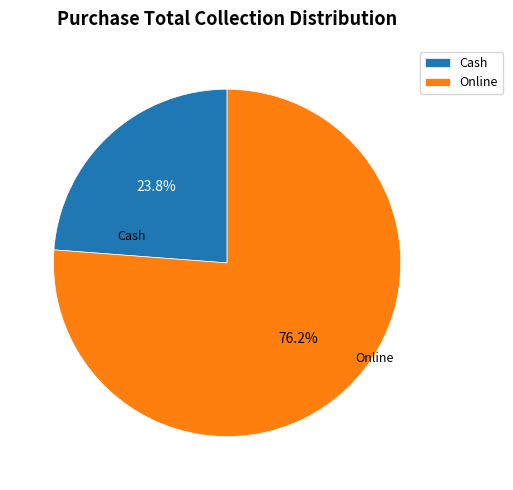

What percentage do Cash and Online together represent?

100.0%